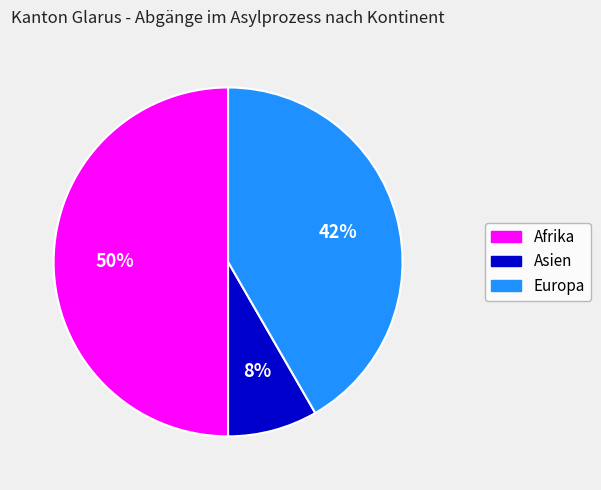

Is Europa the majority of the pie?

No